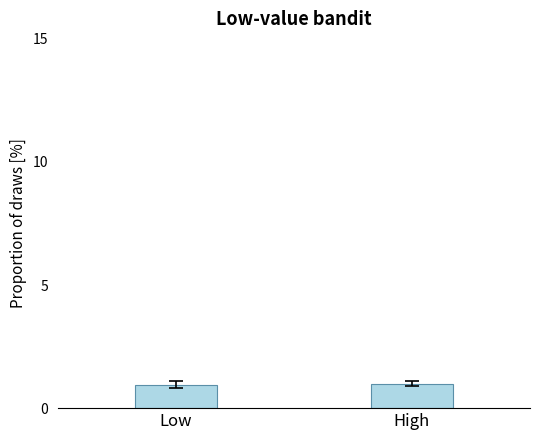

What is the greatest value displayed?

1.0